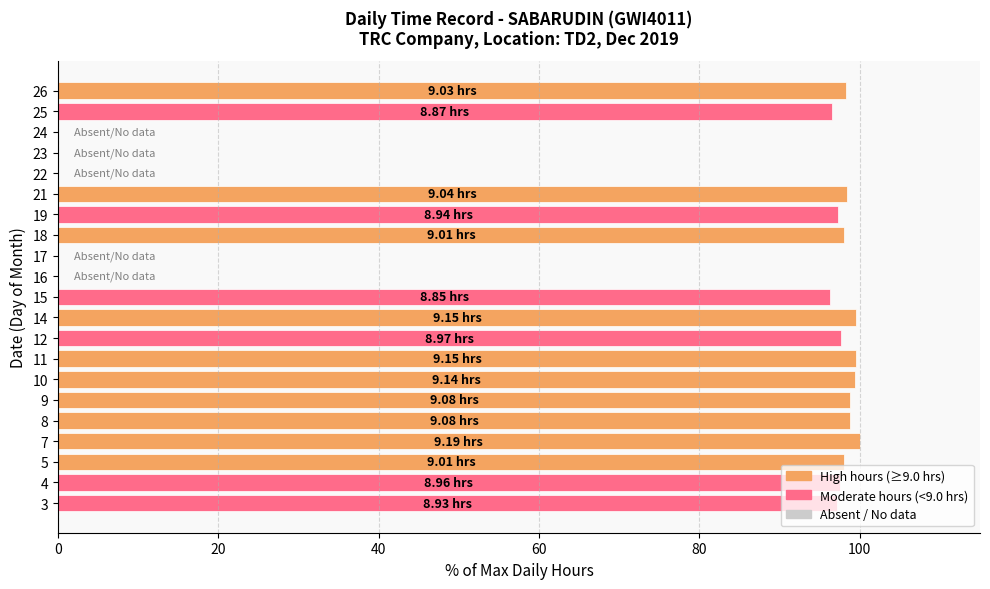

What is the sum of all values?

1571.3